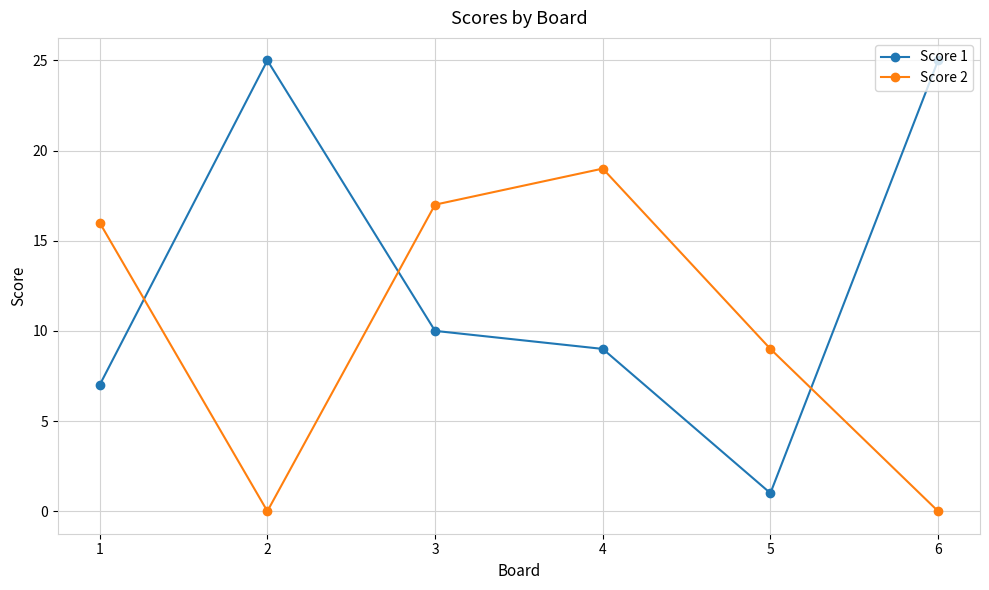

How many lines are shown in the chart?

2